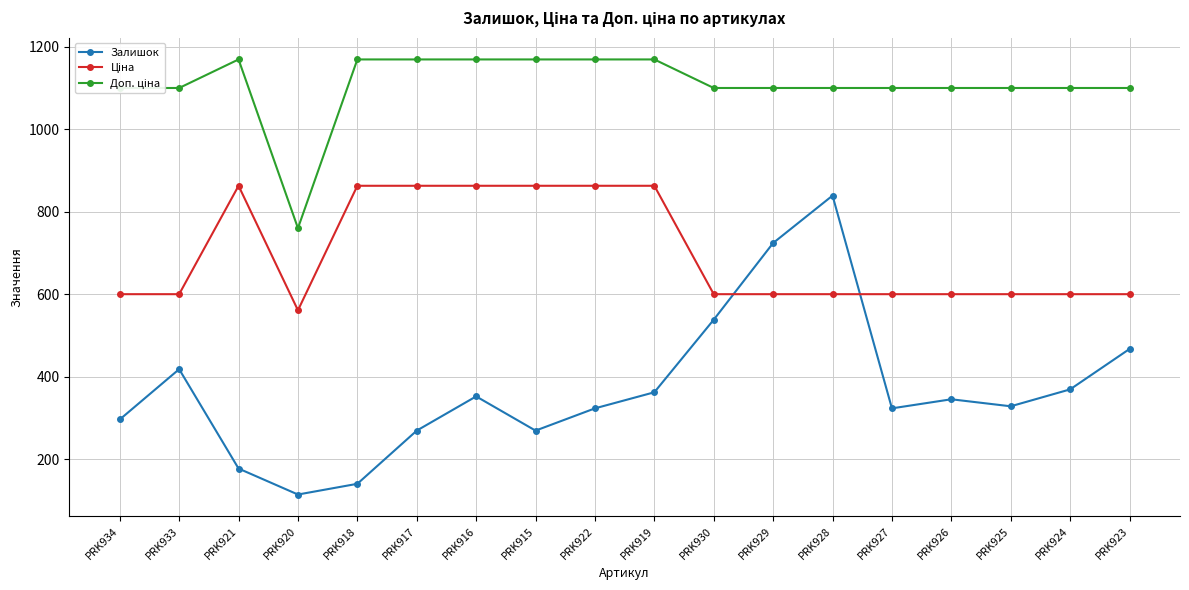

Which series changed the most between PRK930 and PRK928?

Залишок